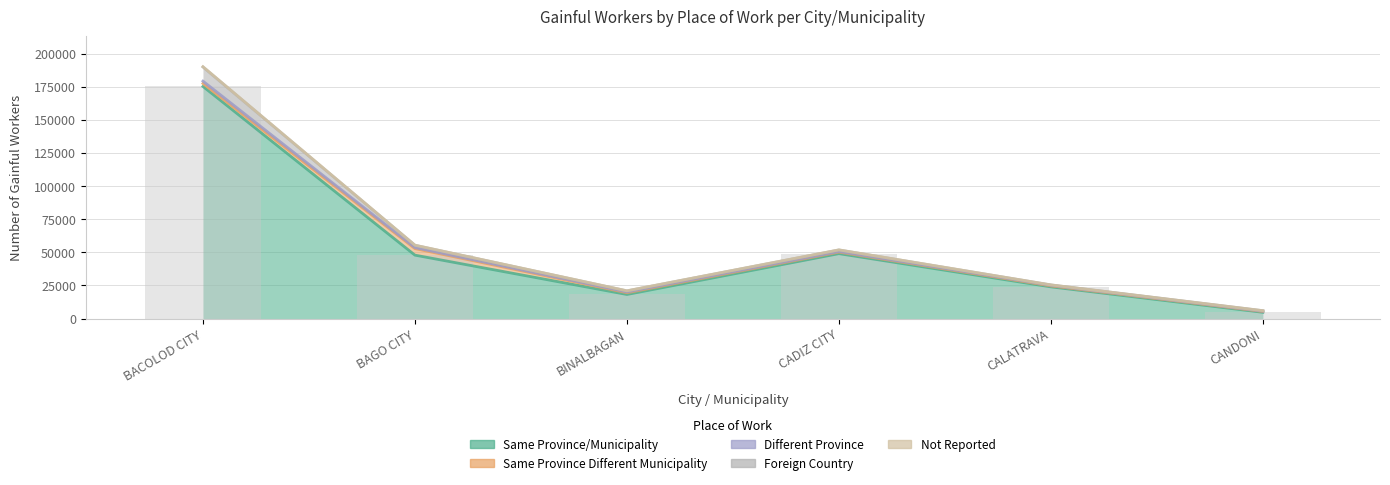

What is the difference between the Same Province Different Municipality values at BAGO CITY and CANDONI?

4319